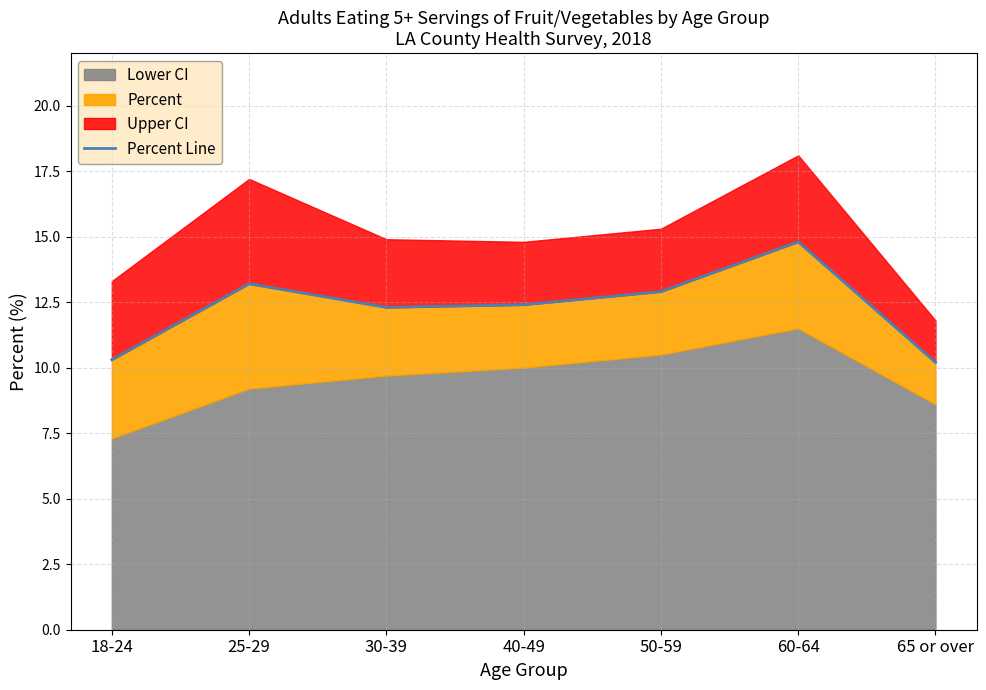

The chart shows a value of 3.7 at 60-64. True or false?

False